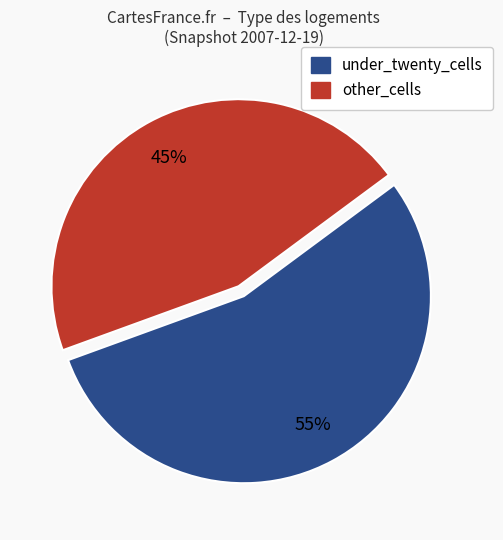

To the nearest percent, what is the average slice percentage?

50%